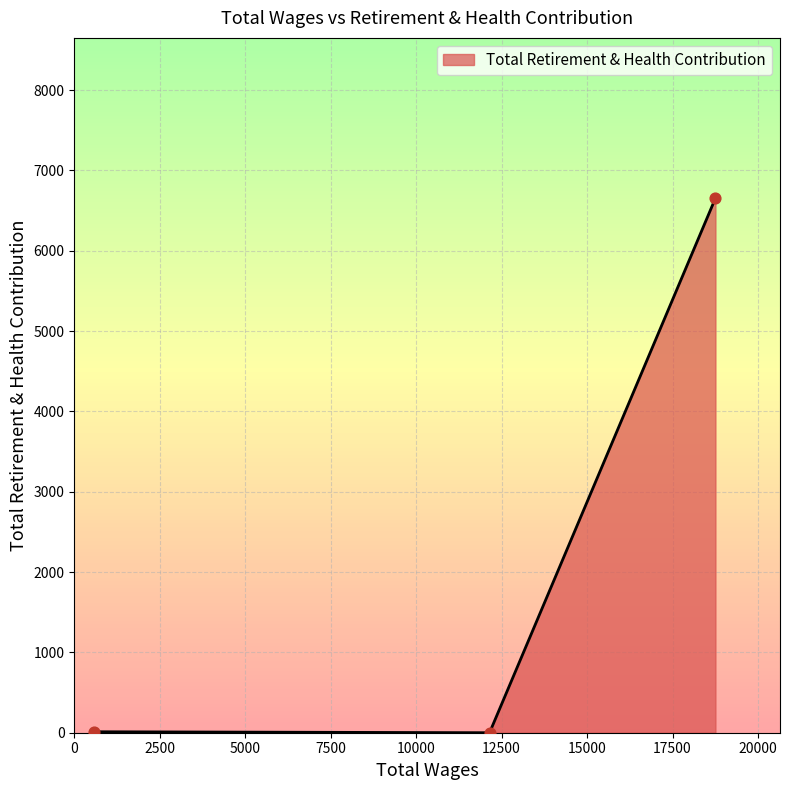

What is the greatest value displayed?

6654